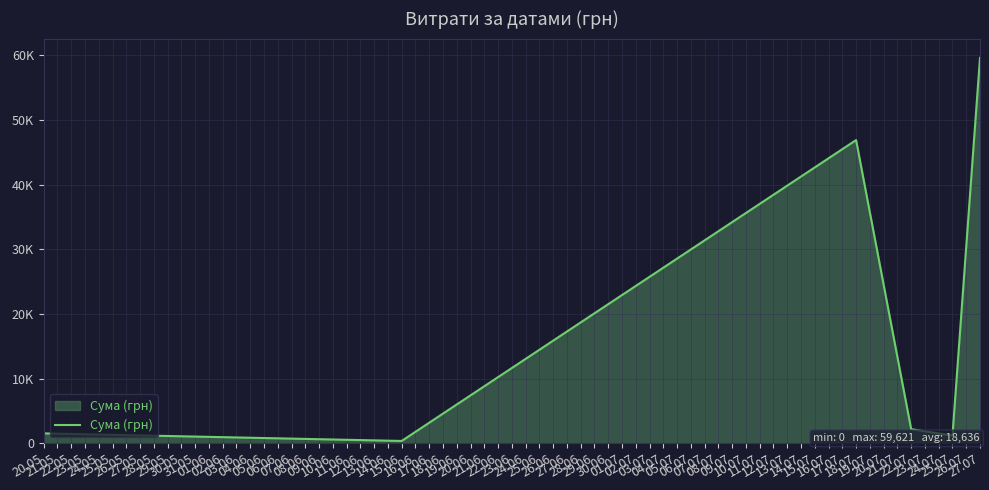

Is this an area chart (filled region under the line)?

Yes